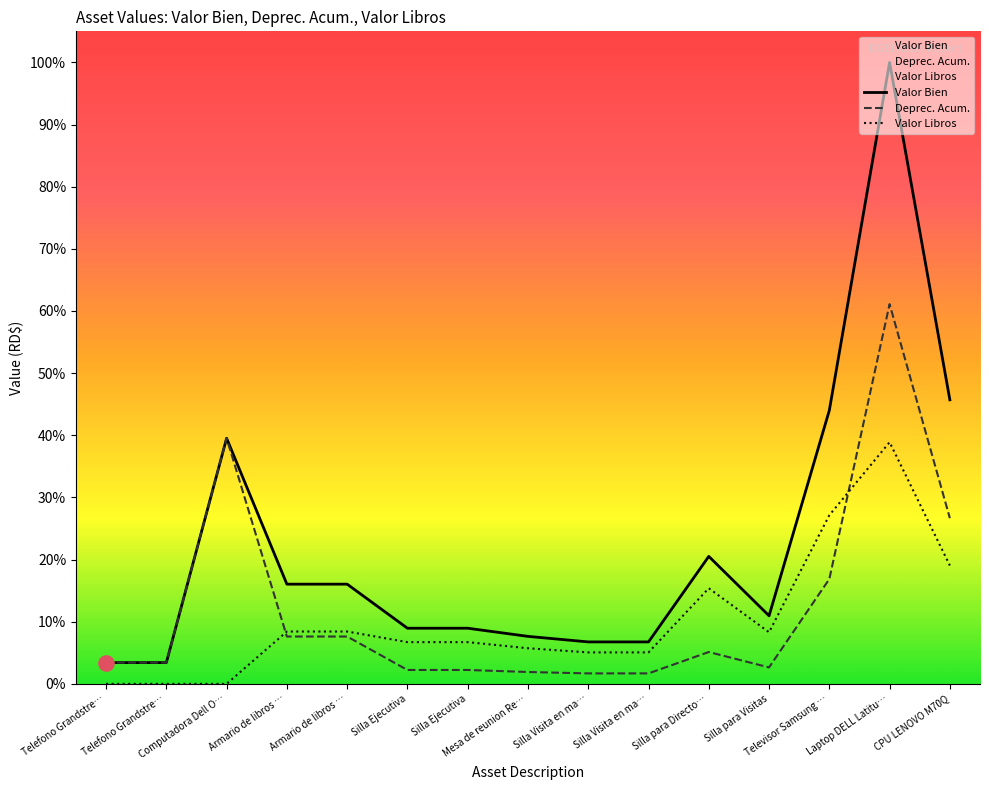

Is the value of Valor Libros at Silla para Directo… greater than the value of Valor Bien at Laptop DELL Latitu…?

No